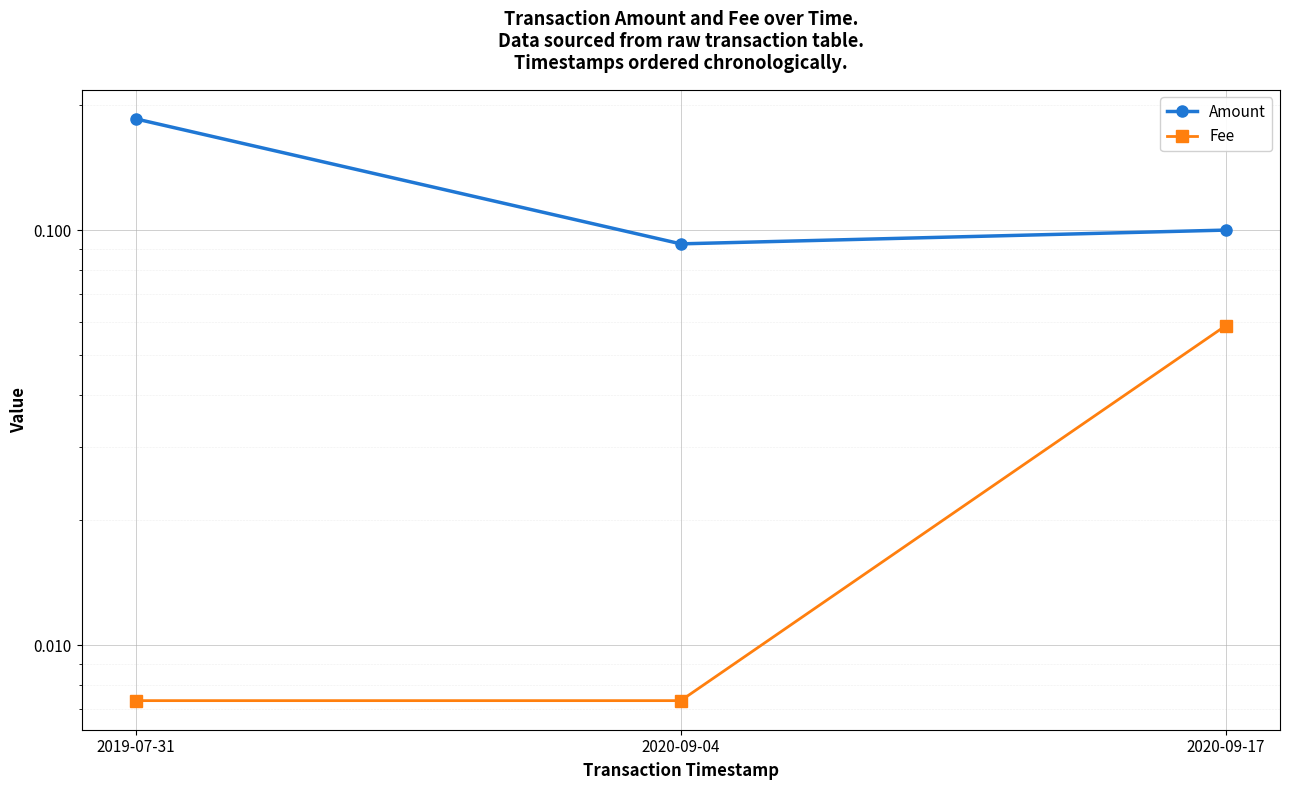

Is this an area chart (filled region under the line)?

No